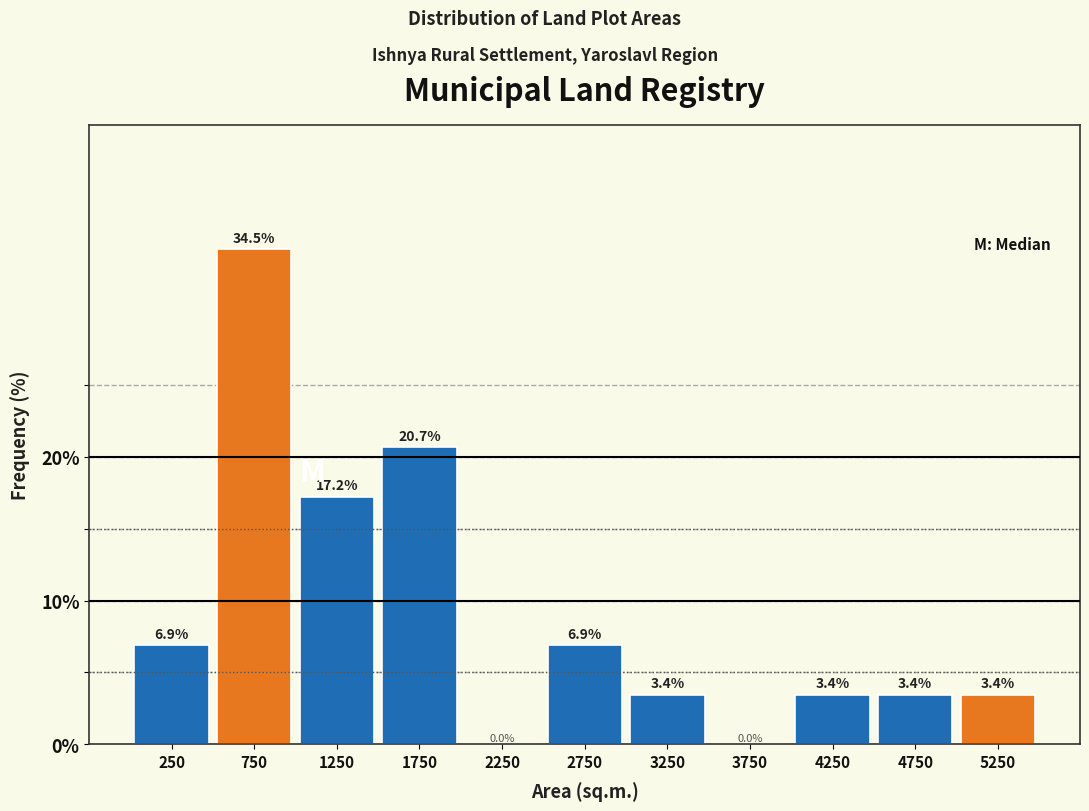

Reading left to right, transcribe this chart: for each bar, give the range it covers on the x-axis and its height.

0 to 500: 6.9
500 to 1000: 34.5
1000 to 1500: 17.2
1500 to 2000: 20.7
2000 to 2500: 0.0
2500 to 3000: 6.9
3000 to 3500: 3.4
3500 to 4000: 0.0
4000 to 4500: 3.4
4500 to 5000: 3.4
5000 to 5500: 3.4